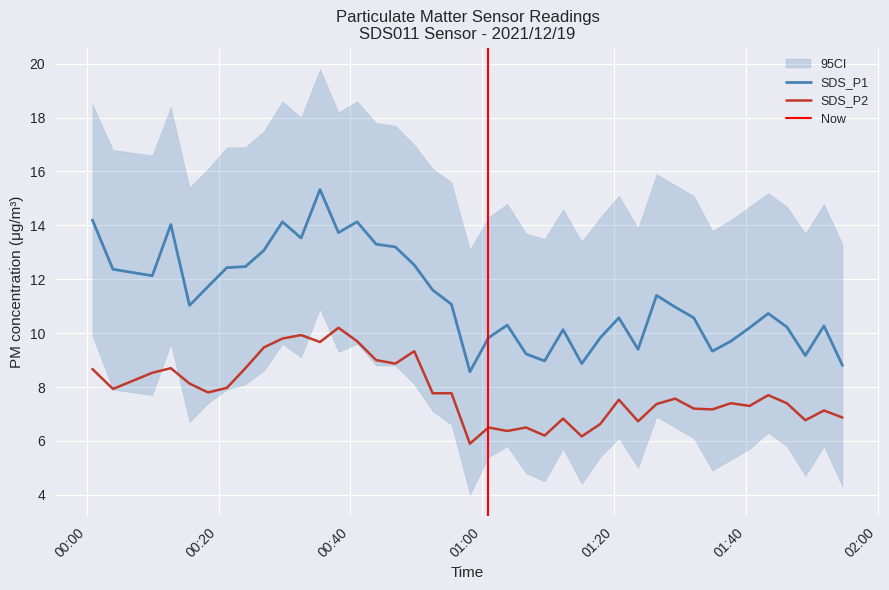

In SDS_P1, how many points are lower than both neighbors (excluding endpoints)?

10